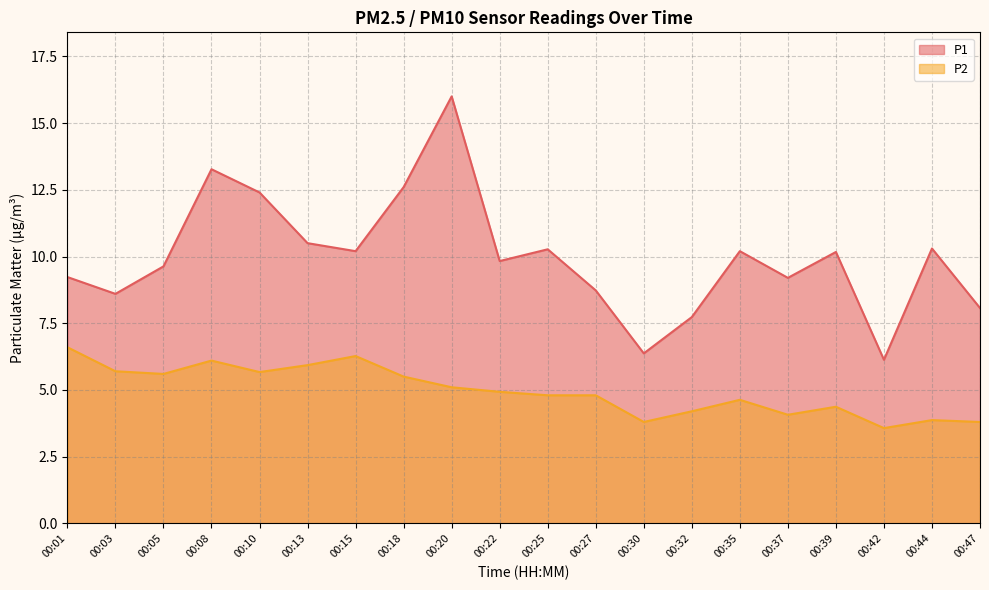

Count the number of data series in this chart.

2